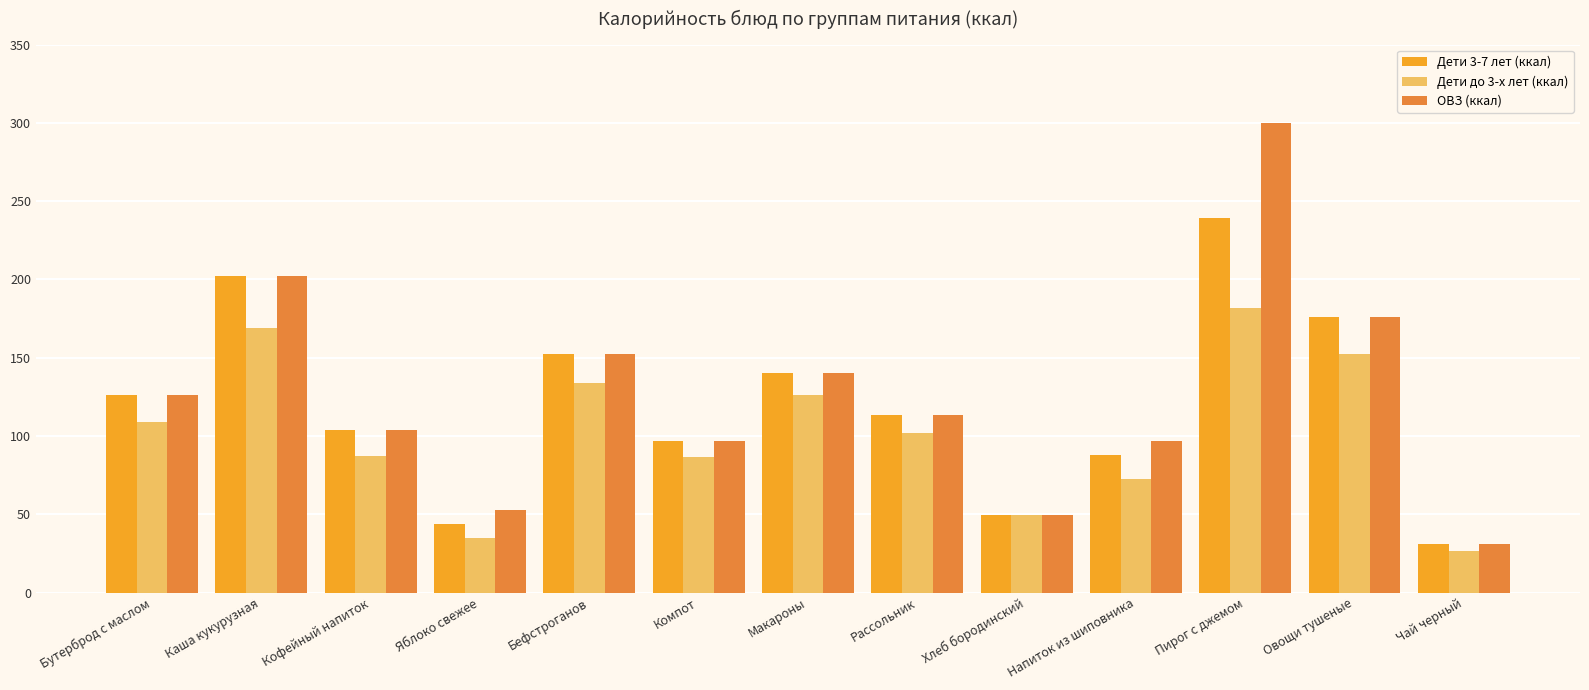

True or false: Дети до 3-х лет (ккал) has a value of 34.8 at Яблоко свежее.

True